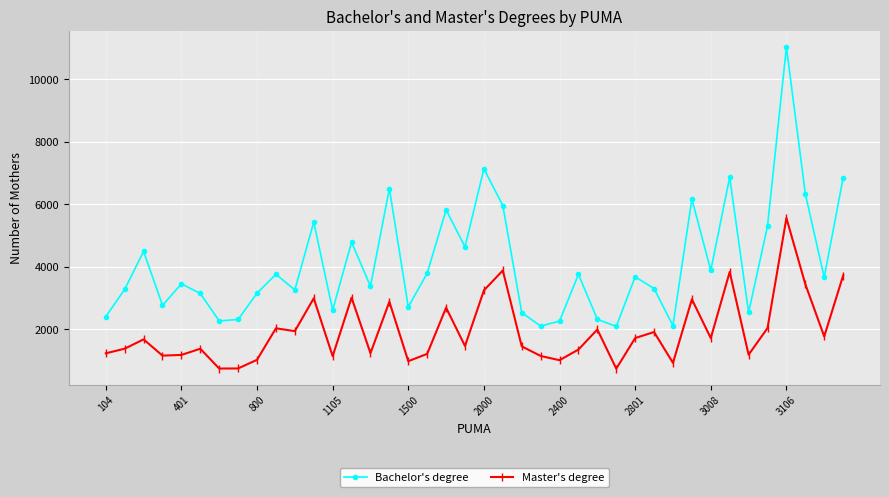

What is the sum of all Bachelor's degree values?

164012